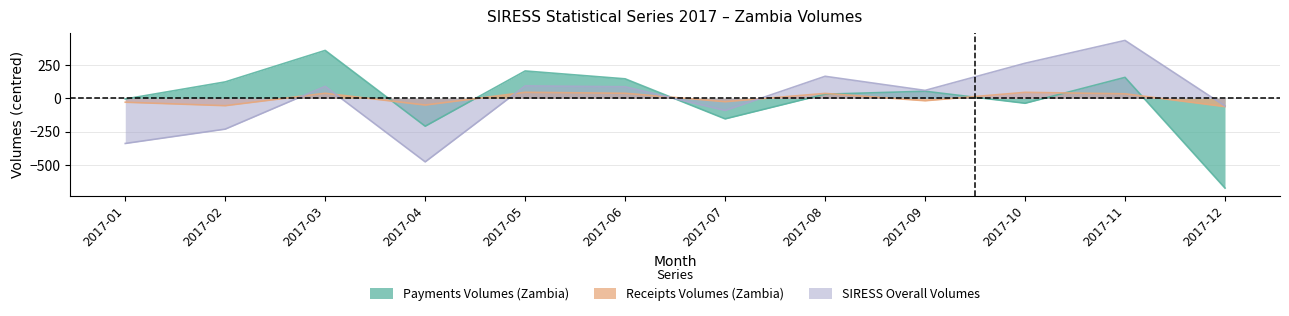

True or false: SIRESS Overall Volumes and Receipts Volumes (Zambia) cross at least once.

True